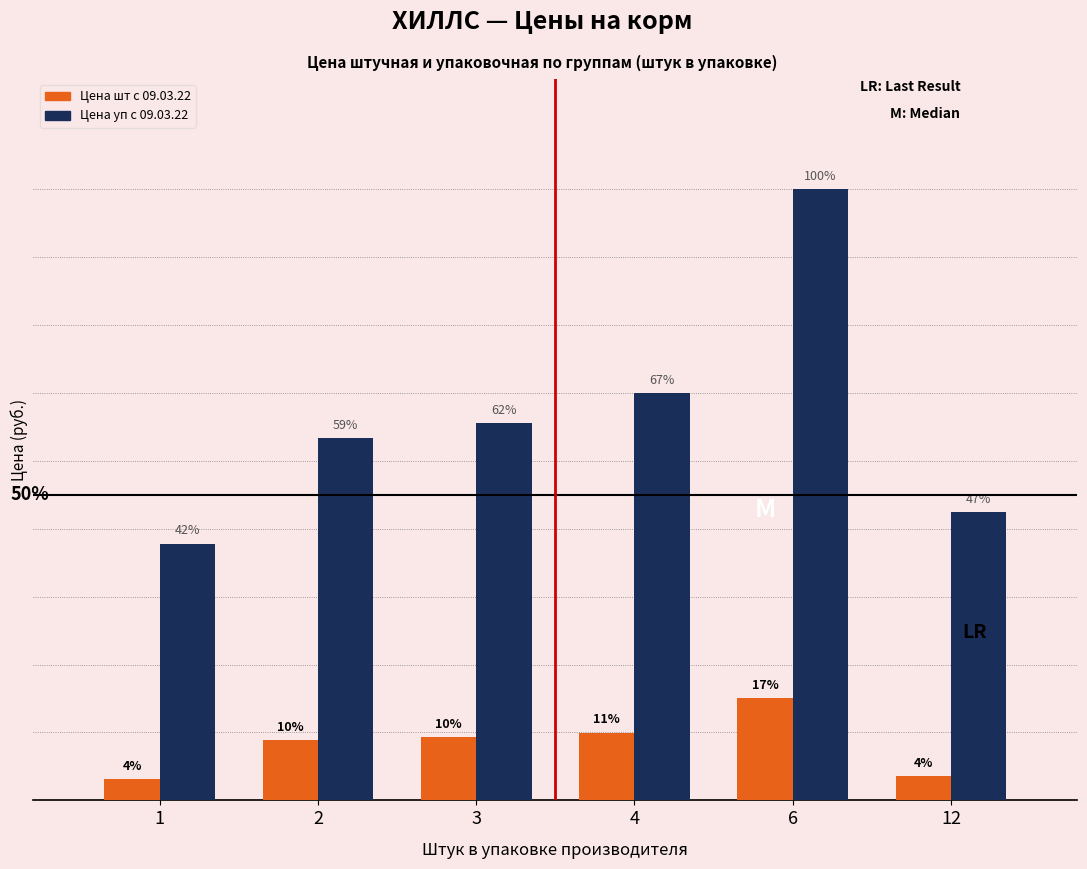

Reading right to left, what are all the values shown in this chart?

Цена шт с 09.03.22: 108.9	461.2	307.2	284.8	273.6	96.9
Цена уп с 09.03.22: 1306.7	2767.0	1843.0	1708.6	1641.4	1162.6